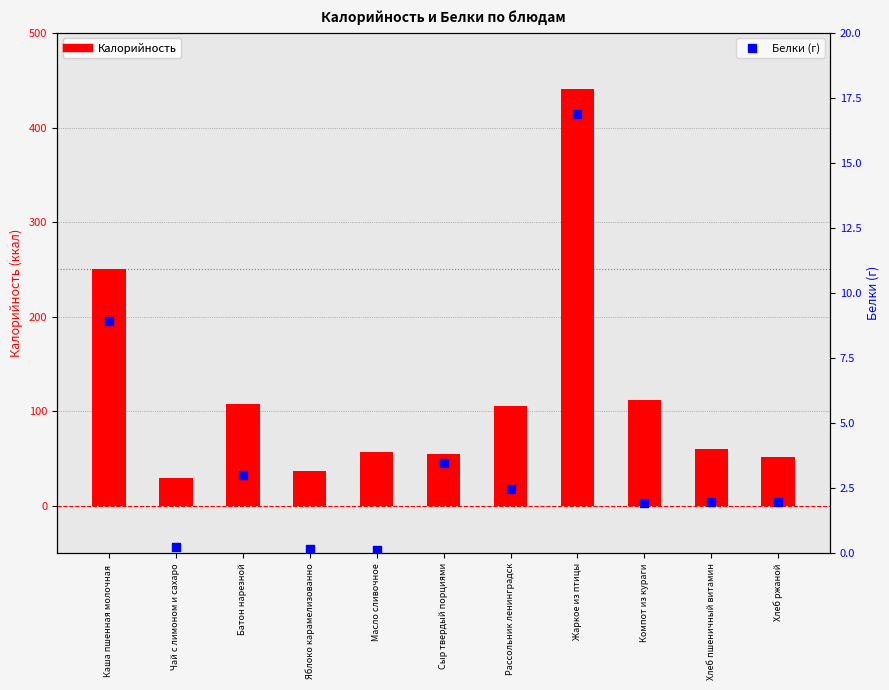

Which series reaches the minimum Y coordinate?

Белки (г)